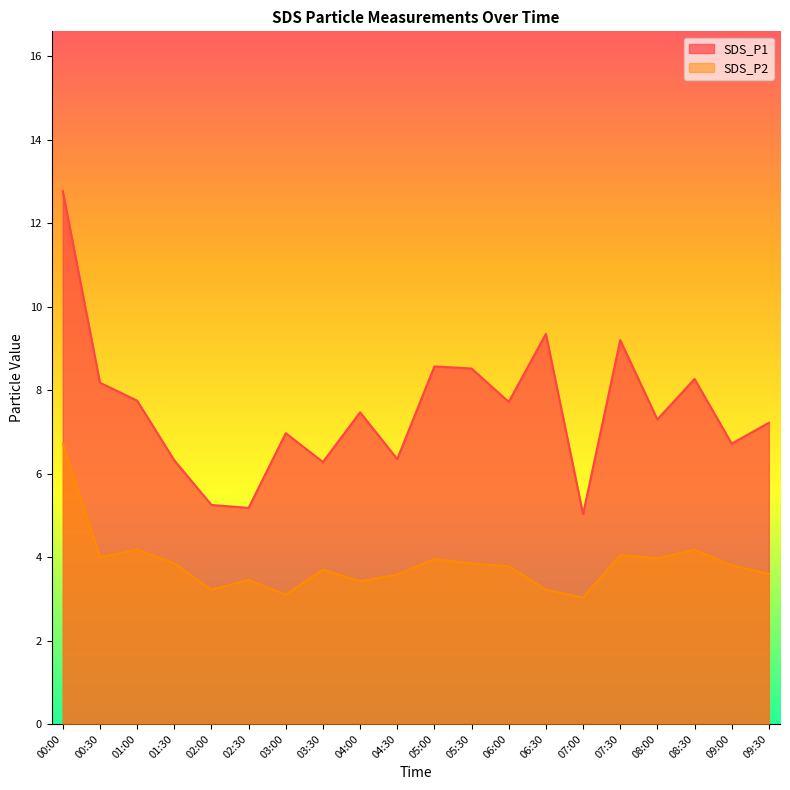

Where is the first local minimum for SDS_P1?

02:30